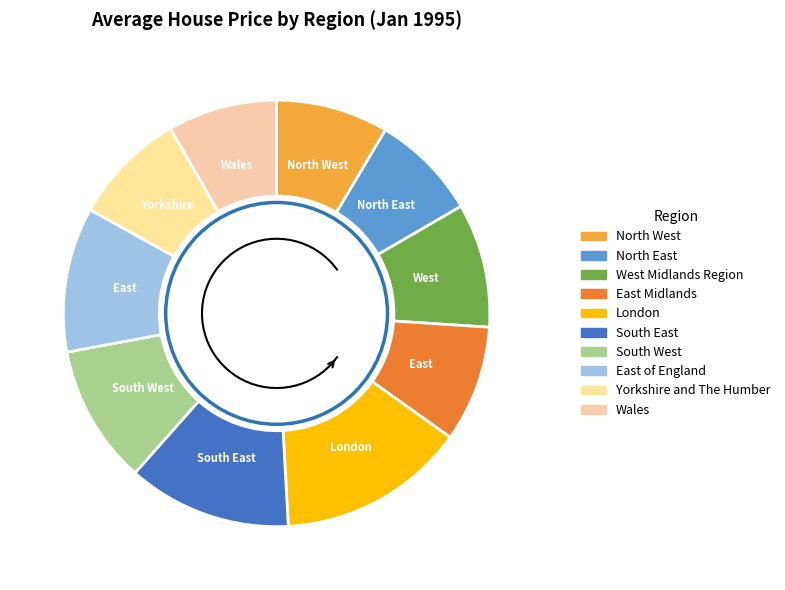

Approximately how many times larger is the value at London compared to West Midlands Region?

1.5